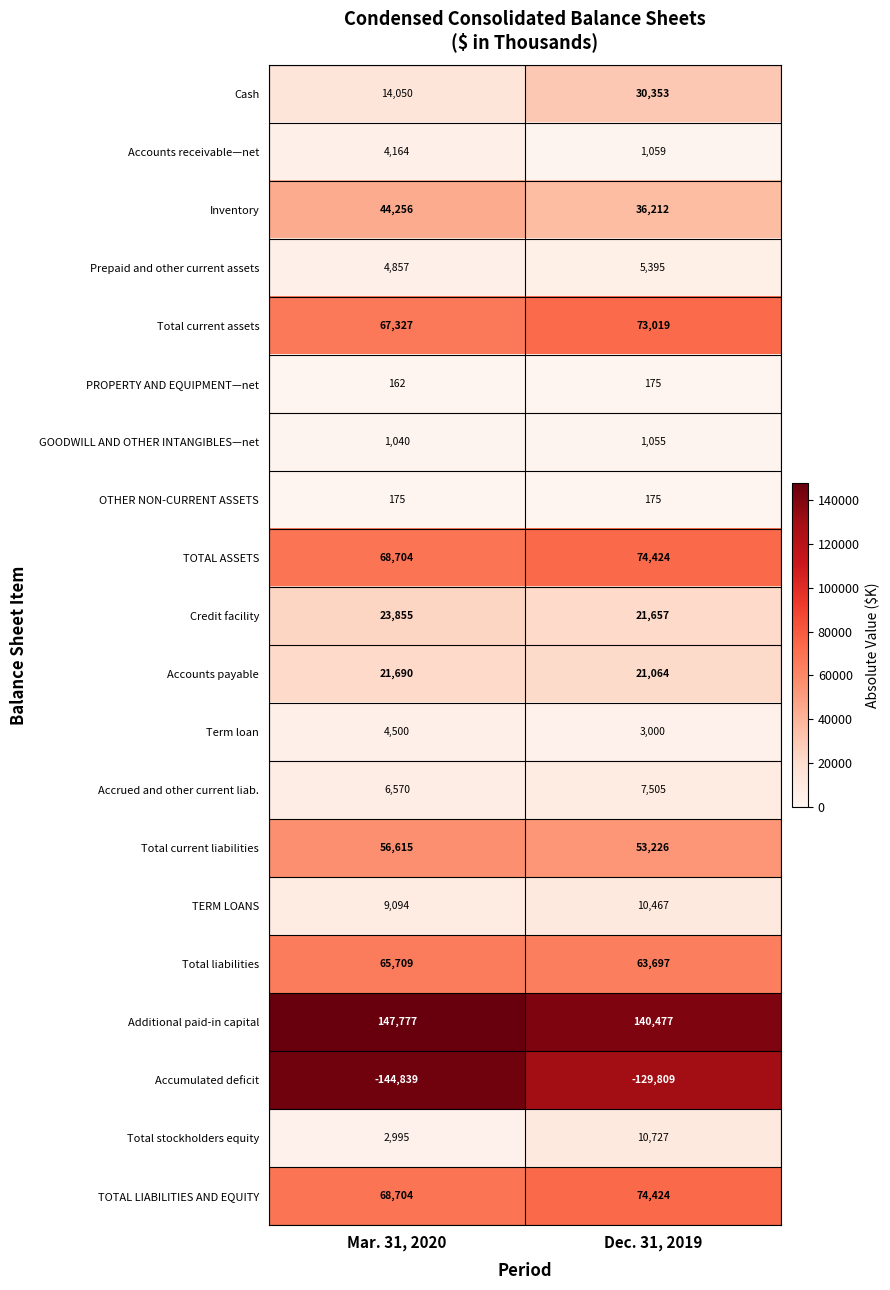

List the labels in order of Total liabilities value, smallest first.

Dec. 31, 2019, Mar. 31, 2020